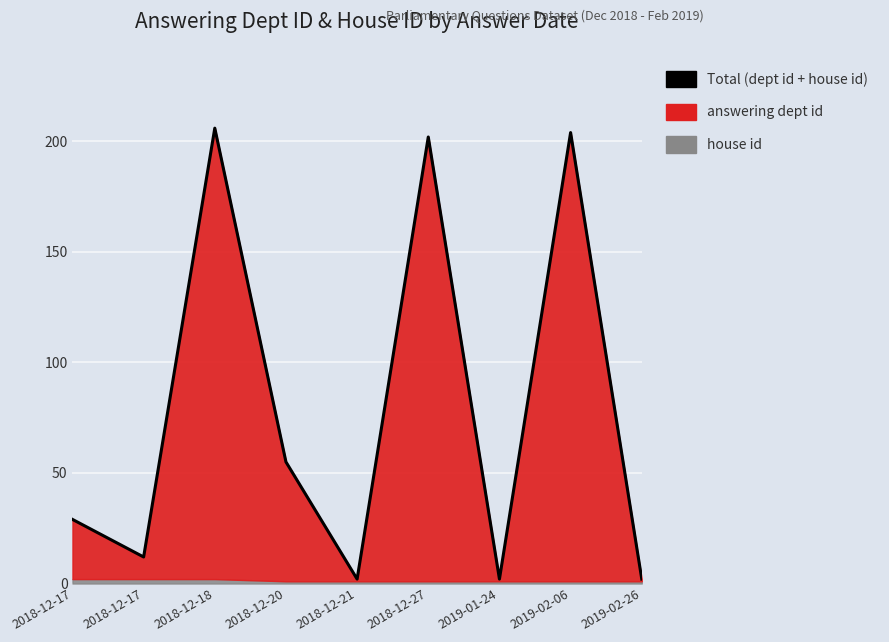

What is the average value?

79